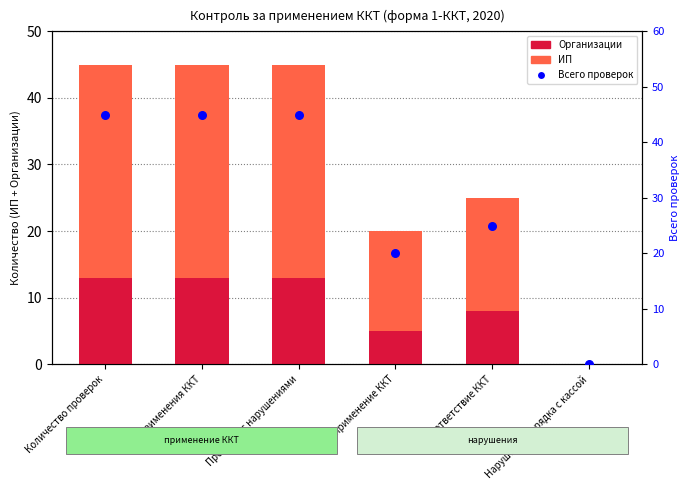

Which series reaches the maximum Y coordinate?

Всего проверок